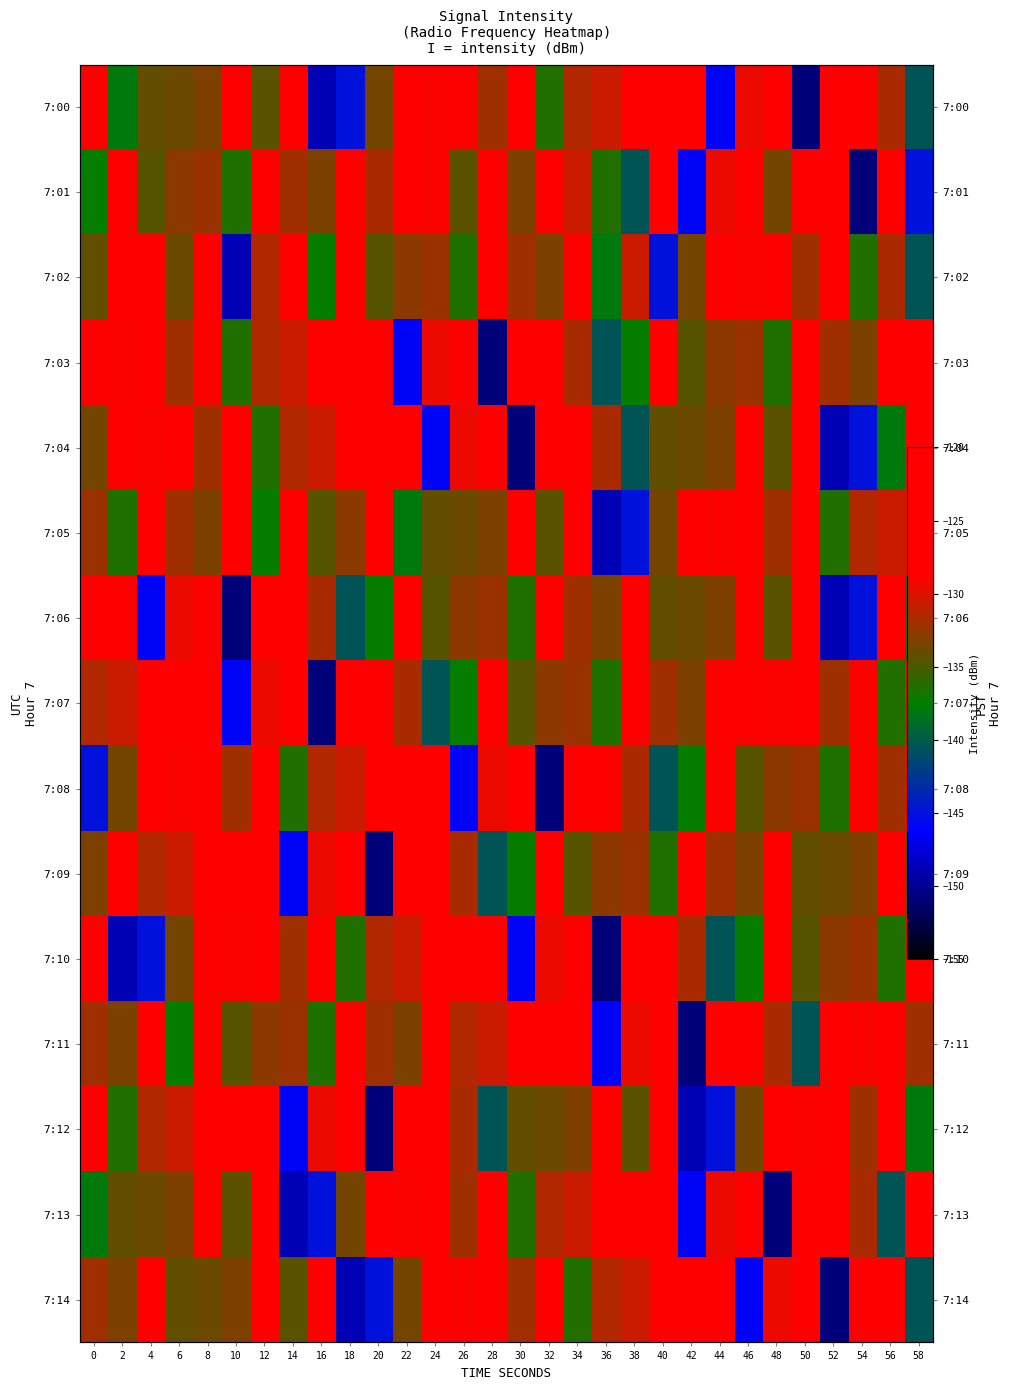

True or false: 7:06 has a value of -62.7 at 48.

False